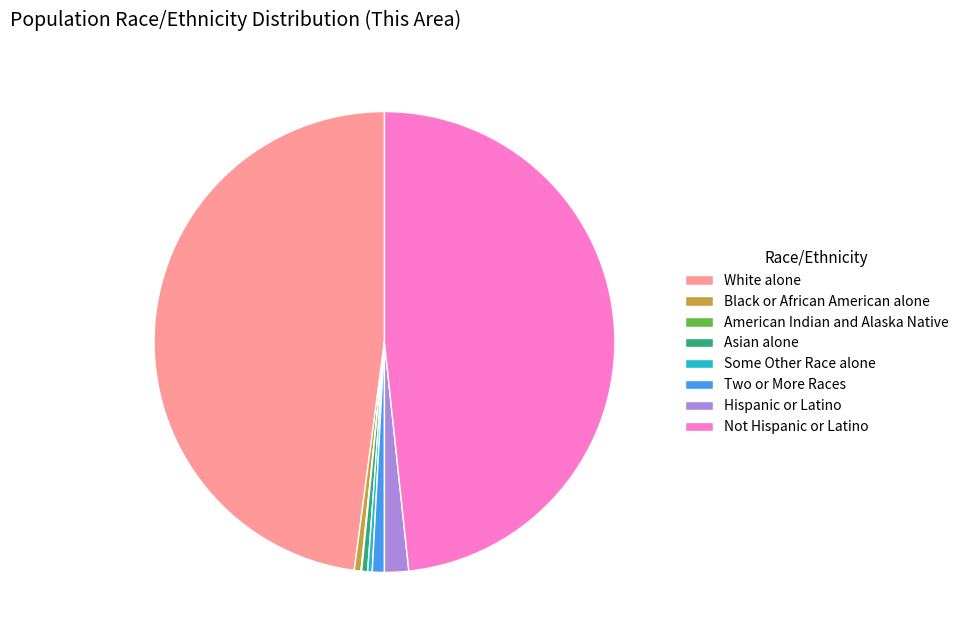

Is the sum of White alone and Not Hispanic or Latino greater than half?

Yes